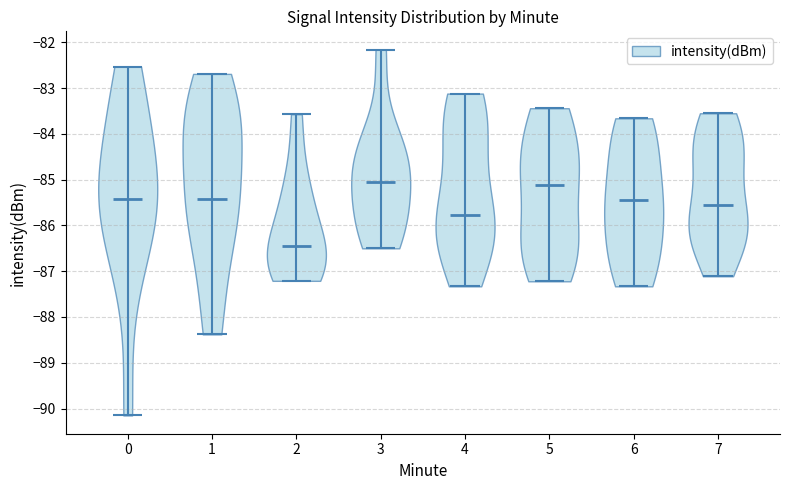

Reading left to right, read every violin against the y-axis: where its median line is, and the lowest and highest points it reaches. The values are not printed on the chart, so give them approximately, as read against the axis.

0: median line -85.4, lowest point -90.1, highest point -82.5
1: median line -85.4, lowest point -88.4, highest point -82.7
2: median line -86.4, lowest point -87.2, highest point -83.6
3: median line -85.0, lowest point -86.5, highest point -82.2
4: median line -85.8, lowest point -87.3, highest point -83.1
5: median line -85.1, lowest point -87.2, highest point -83.4
6: median line -85.4, lowest point -87.3, highest point -83.7
7: median line -85.5, lowest point -87.1, highest point -83.5